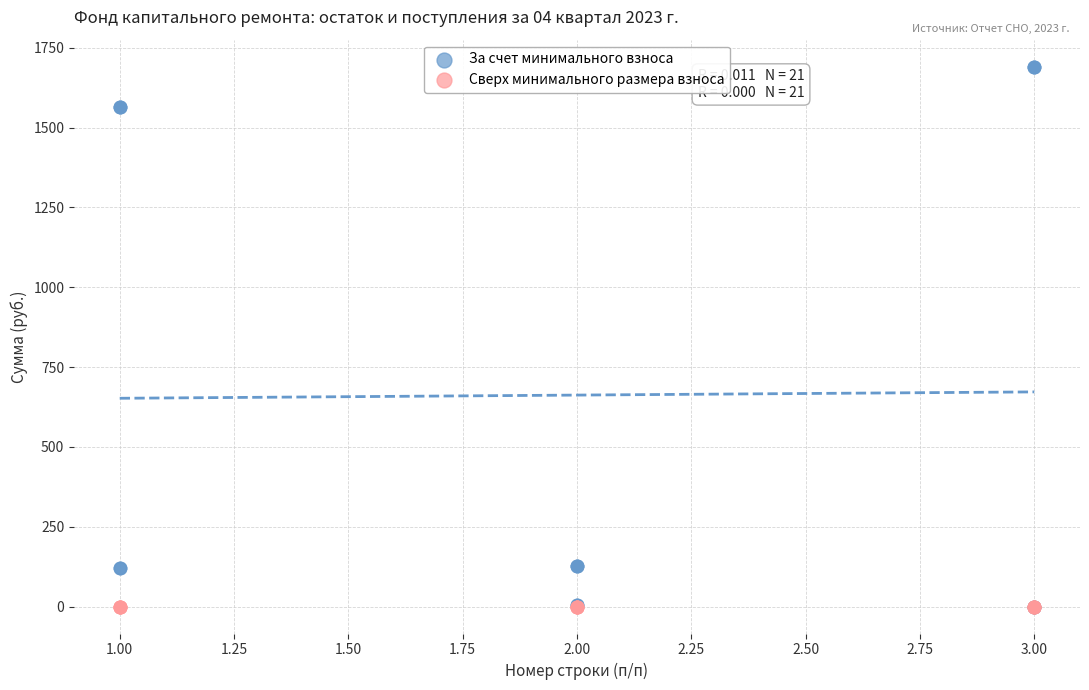

What are all the series names shown in the legend?

За счет минимального взноса, Сверх минимального размера взноса